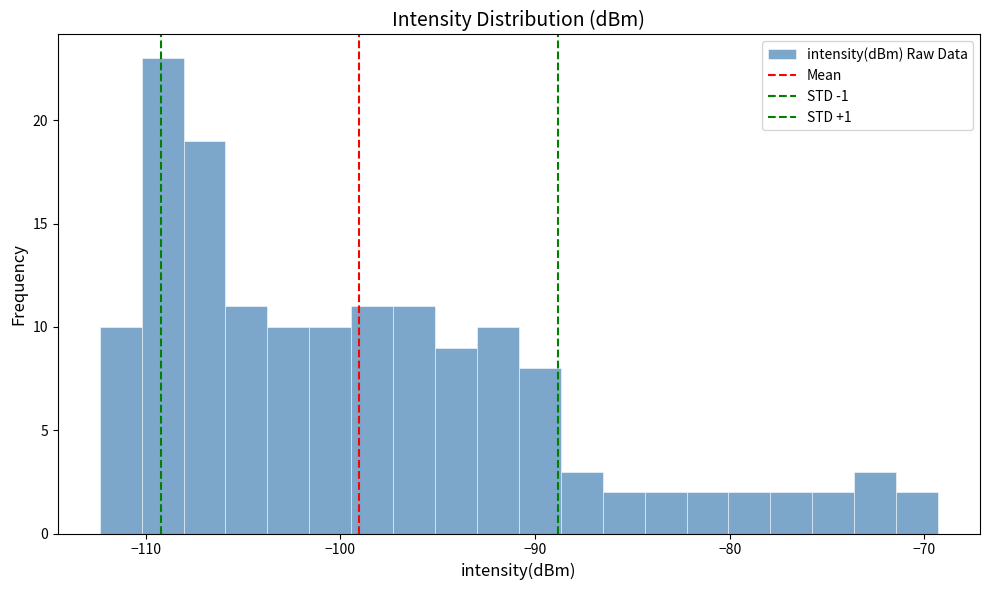

Read against the x-axis, roughly where is the centre of the tallest bar?

-109